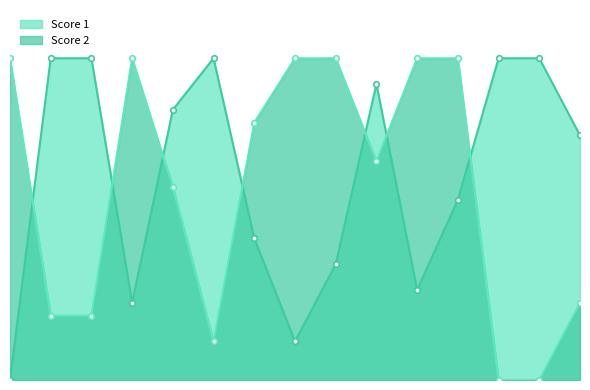

True or false: Score 1 has a value of 23 at 12.

False